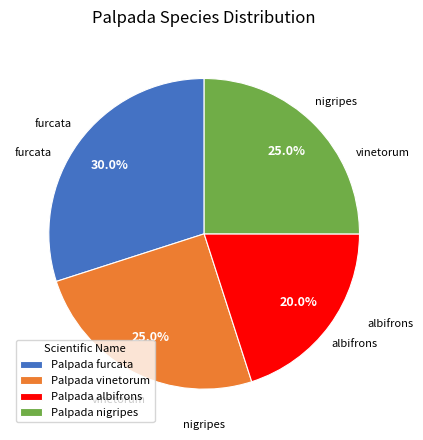

How much of the chart is everything except Palpada furcata?

70.0%